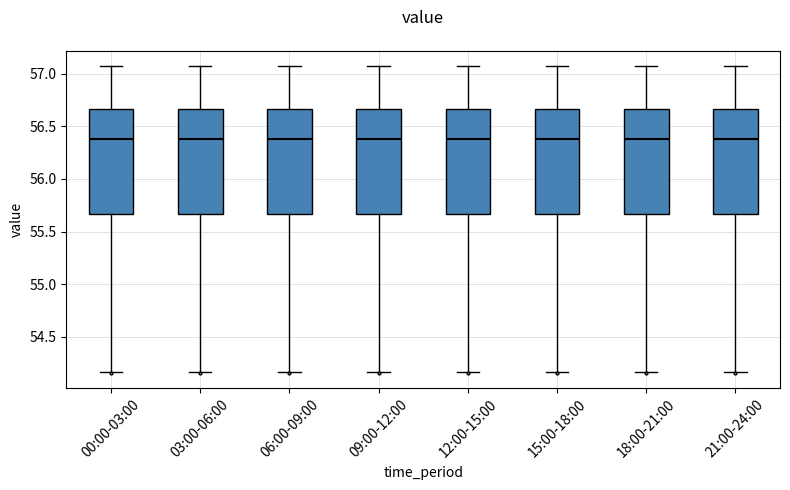

Where is the lower edge of the box for 00:00-03:00 on the y-axis? The values are not printed on the chart, so give them approximately, as read against the axis.

55.65